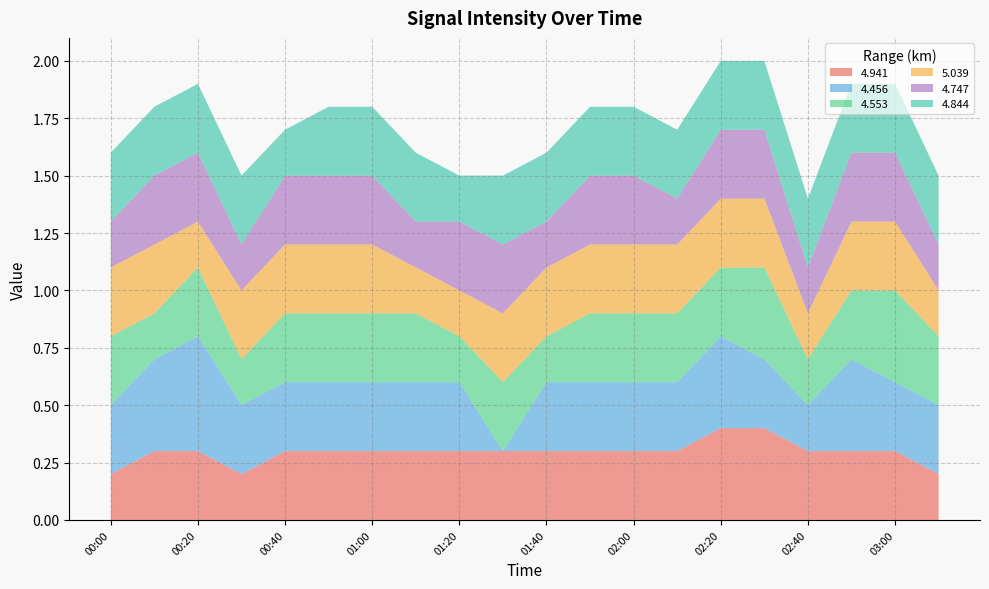

Reading left to right, what are all the values shown in this chart?

4.941: 0.2	0.3	0.3	0.2	0.3	0.3	0.3	0.3	0.3	0.3	0.3	0.3	0.3	0.3	0.4	0.4	0.3	0.3	0.3	0.2
4.456: 0.3	0.4	0.5	0.3	0.3	0.3	0.3	0.3	0.3	0.0	0.3	0.3	0.3	0.3	0.4	0.3	0.2	0.4	0.3	0.3
4.553: 0.3	0.2	0.3	0.2	0.3	0.3	0.3	0.3	0.2	0.3	0.2	0.3	0.3	0.3	0.3	0.4	0.2	0.3	0.4	0.3
5.039: 0.3	0.3	0.2	0.3	0.3	0.3	0.3	0.2	0.2	0.3	0.3	0.3	0.3	0.3	0.3	0.3	0.2	0.3	0.3	0.2
4.747: 0.2	0.3	0.3	0.2	0.3	0.3	0.3	0.2	0.3	0.3	0.2	0.3	0.3	0.2	0.3	0.3	0.2	0.3	0.3	0.2
4.844: 0.3	0.3	0.3	0.3	0.2	0.3	0.3	0.3	0.2	0.3	0.3	0.3	0.3	0.3	0.3	0.3	0.3	0.3	0.3	0.3